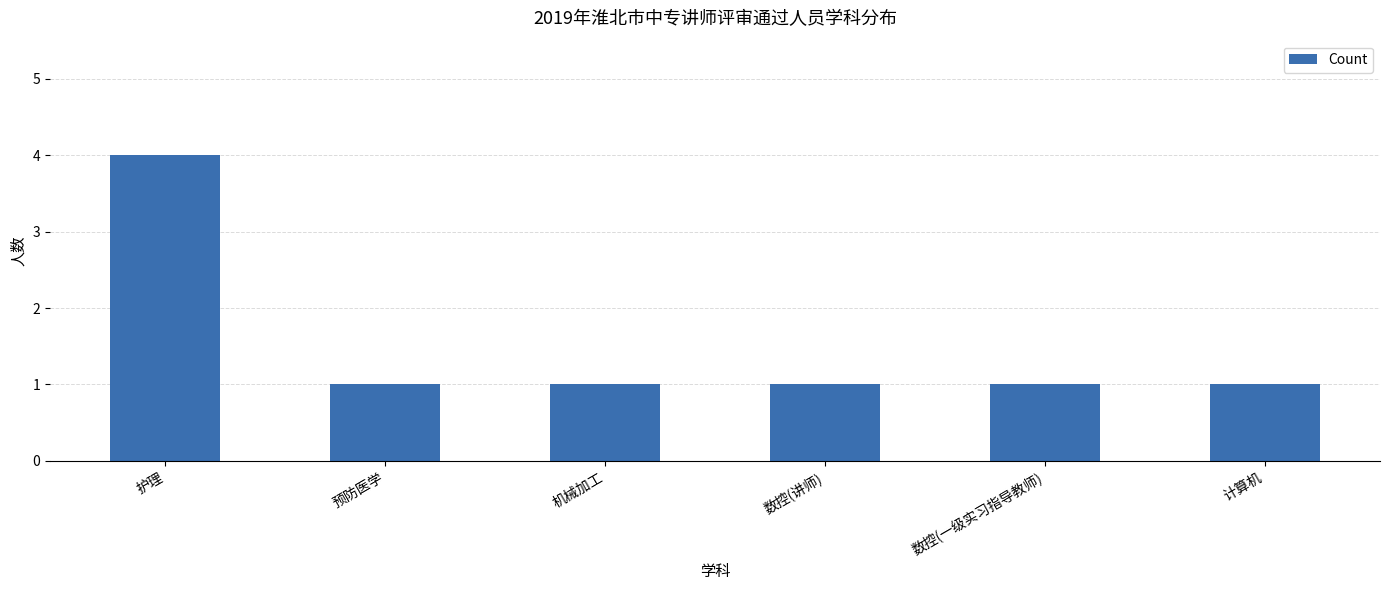

Count the values in the range 1 to 2.

5